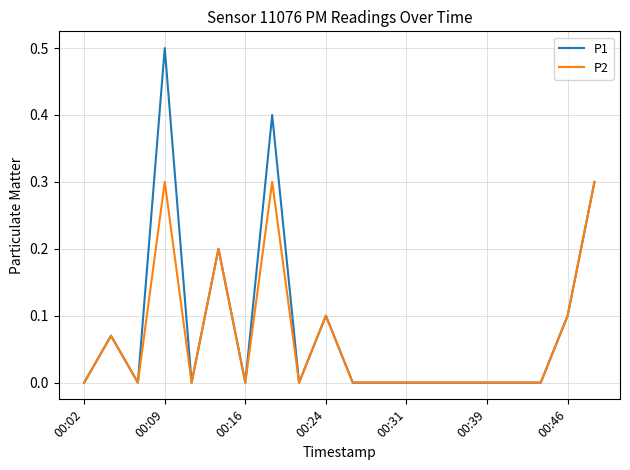

Rank the series by their maximum value, from highest to lowest.

P1, P2